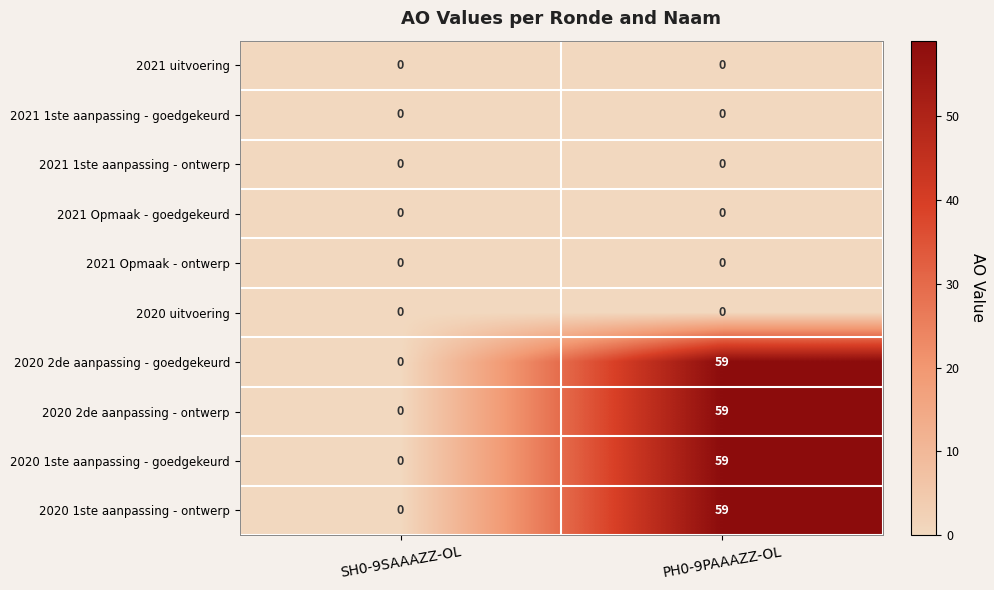

What is the sum of the 2020 1ste aanpassing - goedgekeurd values at PH0-9PAAAZZ-OL and SH0-9SAAAZZ-OL?

59